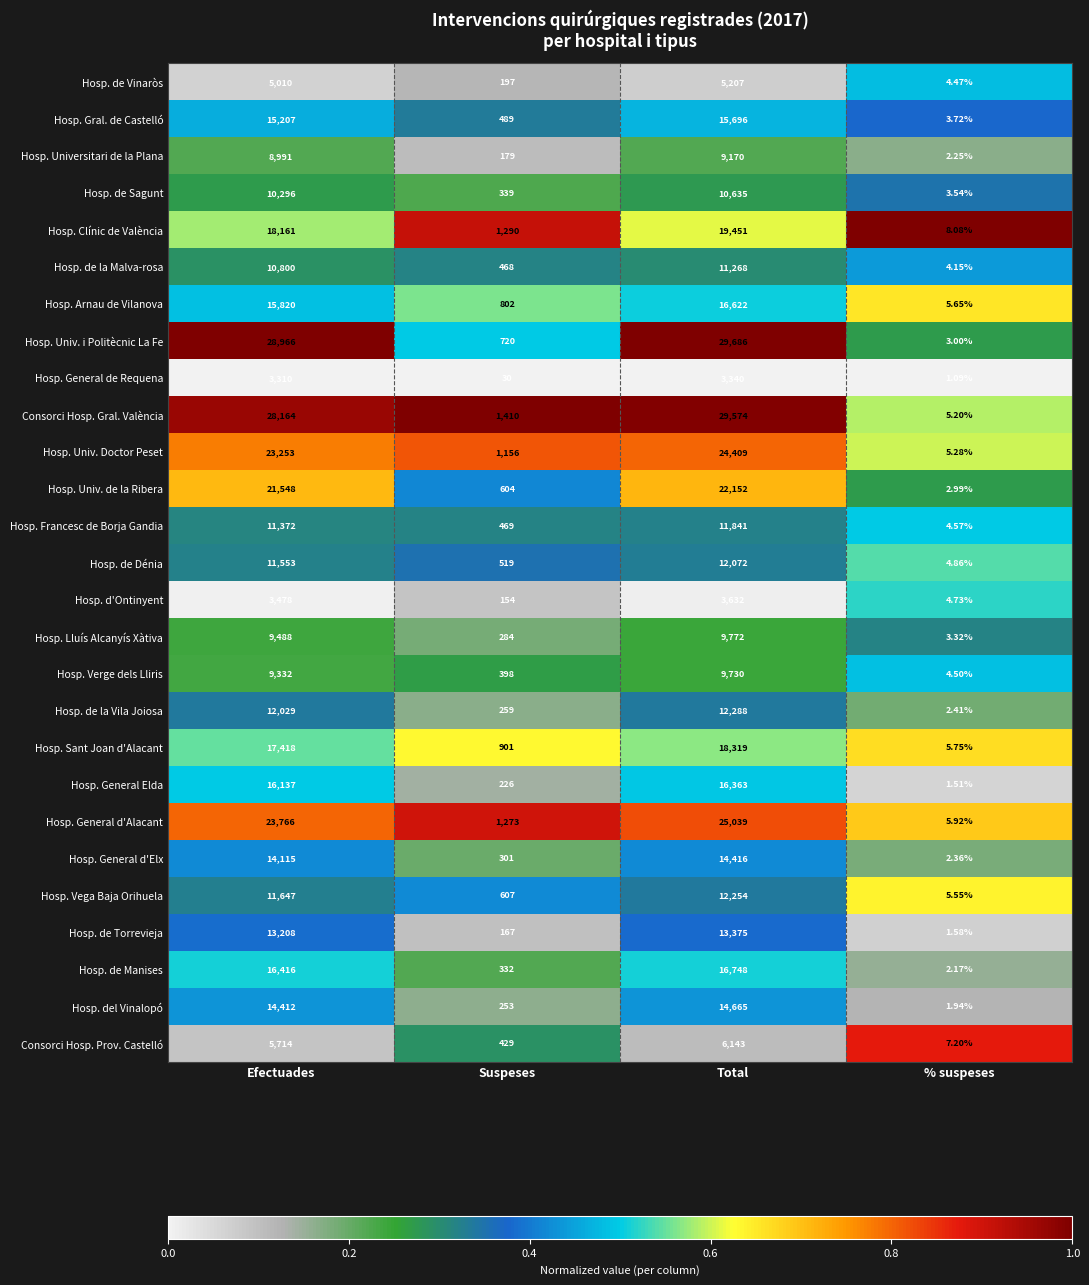

Which series has the largest total across all categories?

Hosp. Univ. i Politècnic La Fe